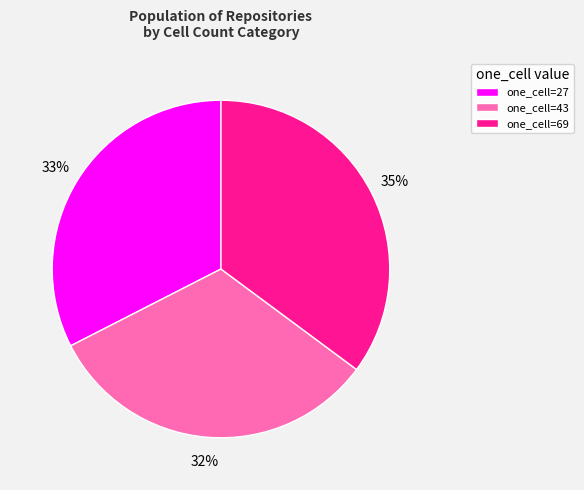

Is the sum of one_cell=43 and one_cell=27 greater than half?

Yes